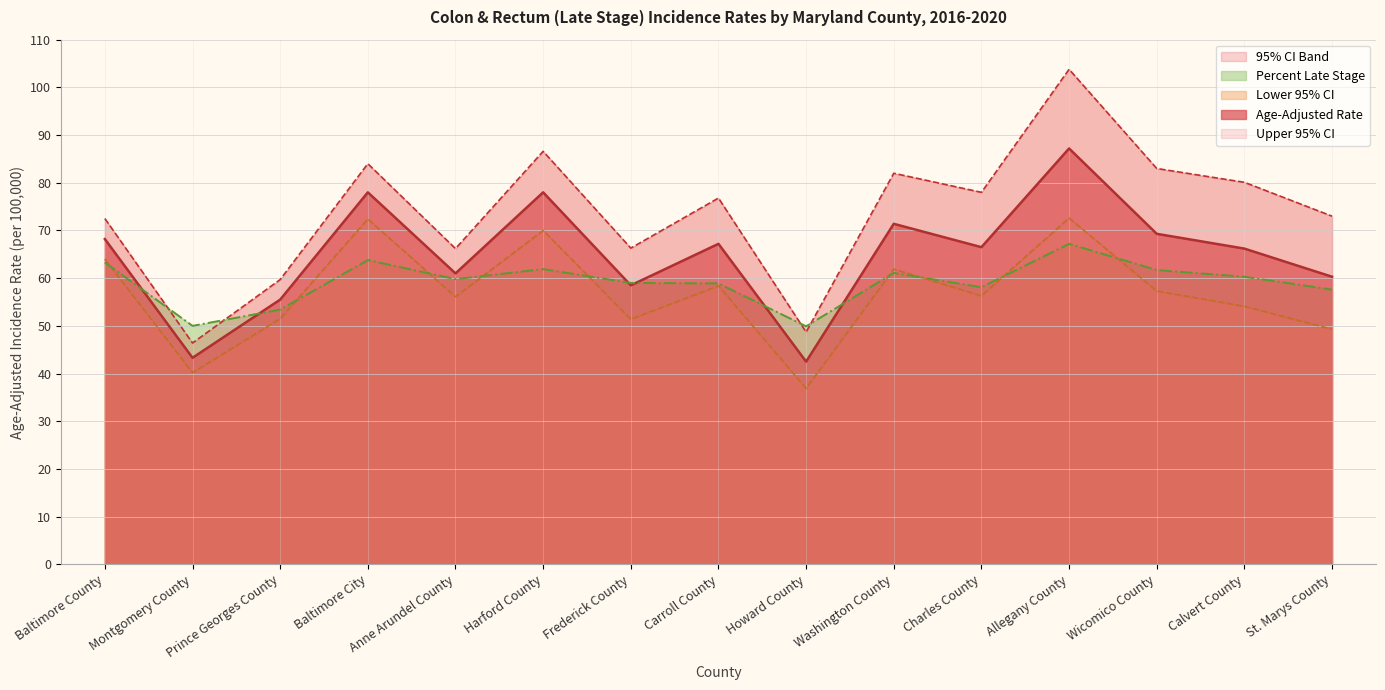

Is it true that Age-Adjusted Rate equals 67.2 at Carroll County?

True